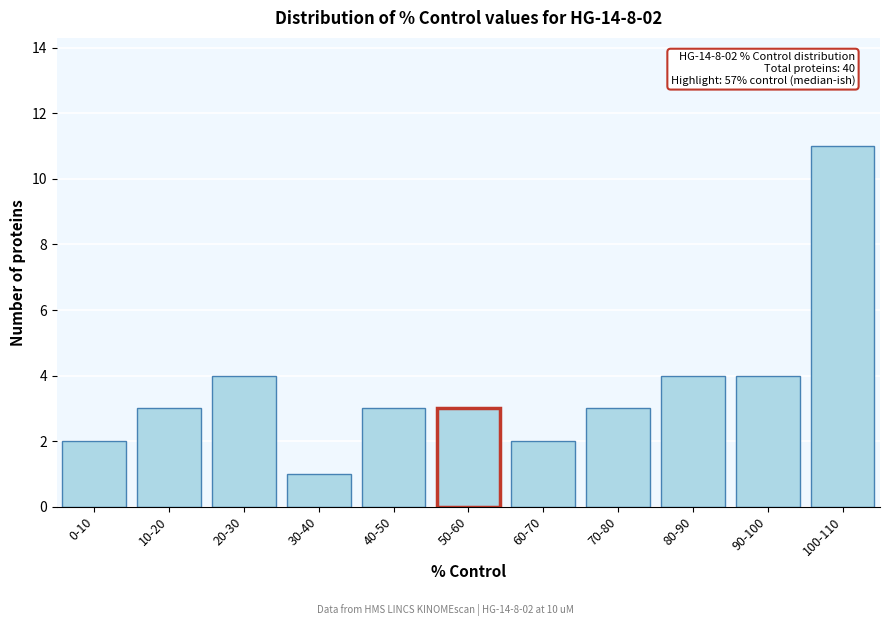

Reading left to right, list all the values displayed in this chart.

0-10=2	10-20=3	20-30=4	30-40=1	40-50=3	50-60=3	60-70=2	70-80=3	80-90=4	90-100=4	100-110=11